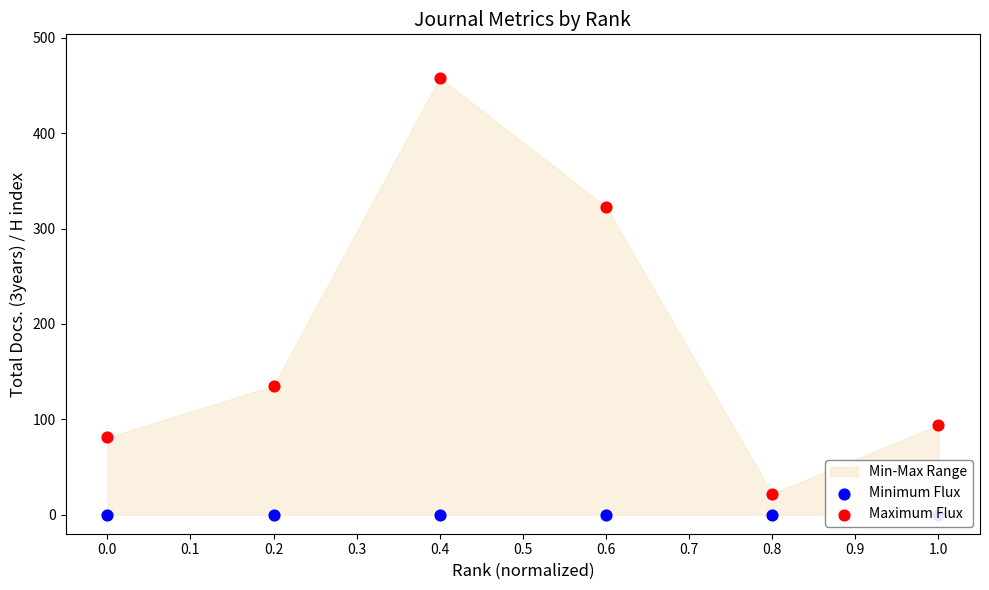

Which series contains the lowest Y value?

Minimum Flux